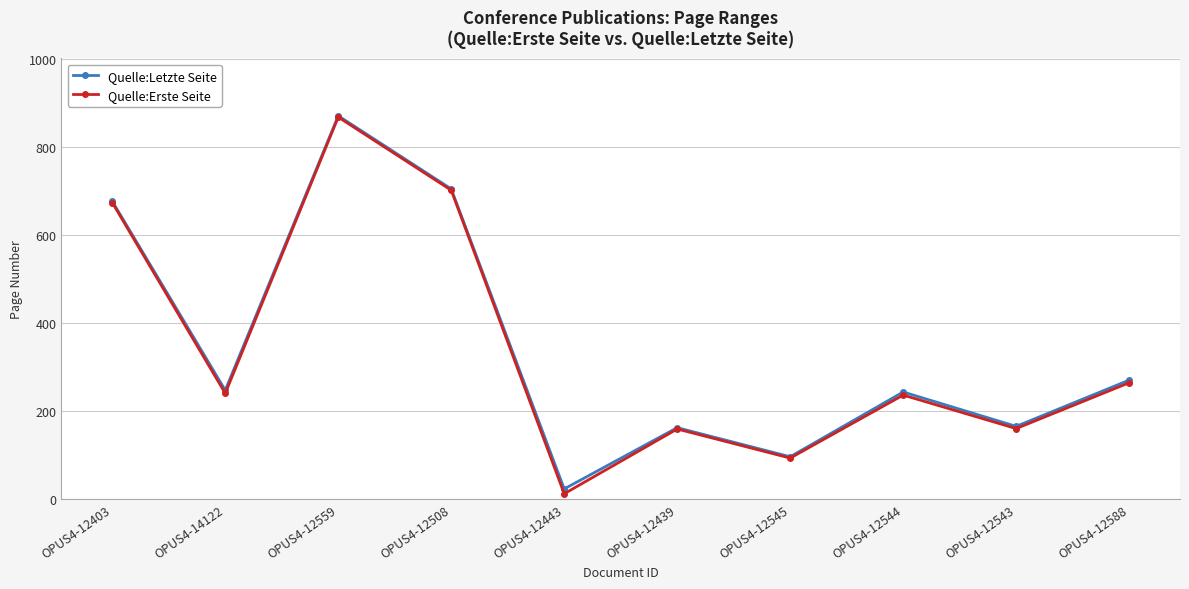

What position from the left is OPUS4-12508?

4